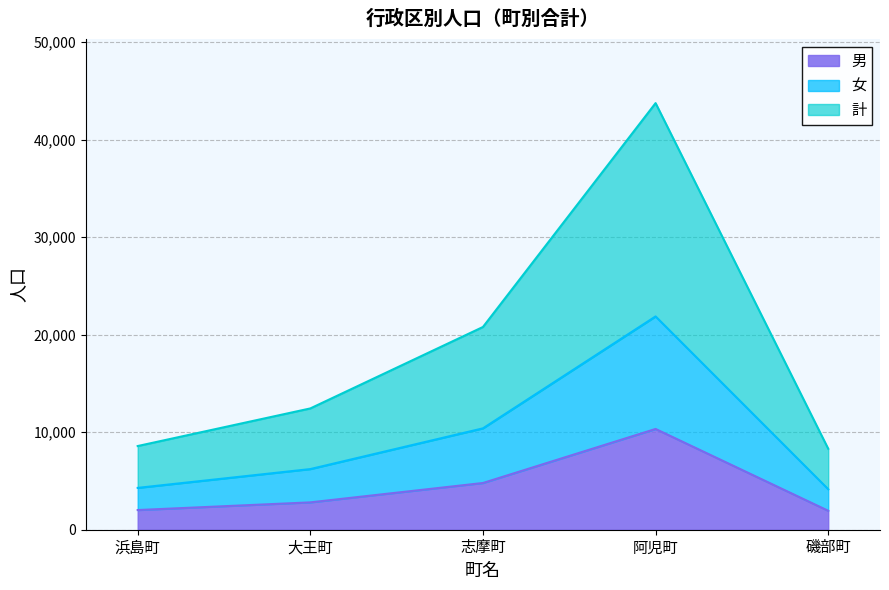

At how many categories does at least one series exceed 29759?

1